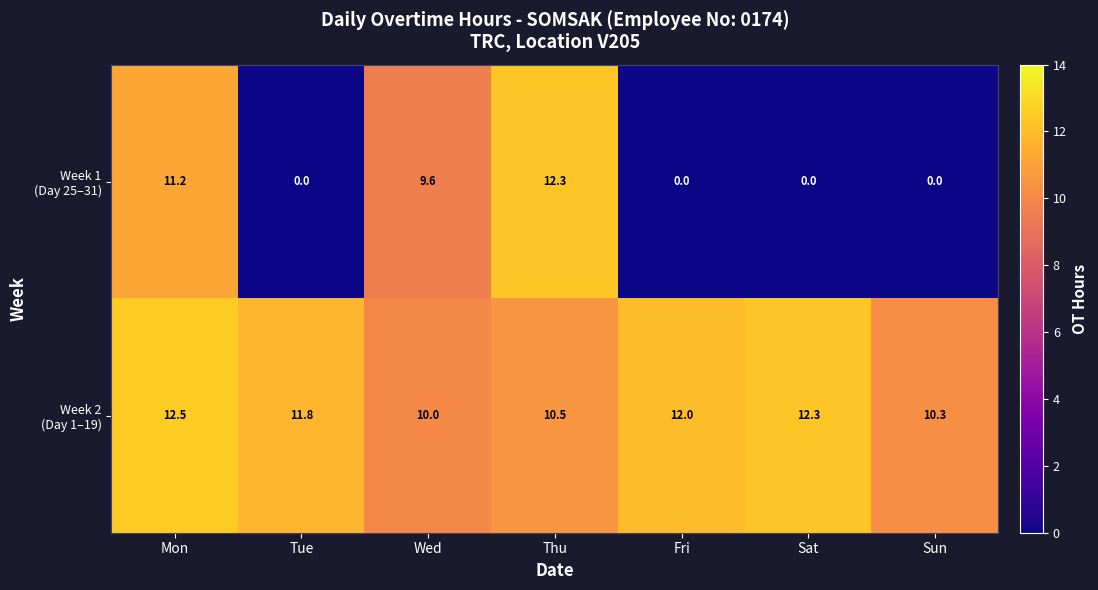

At which category is the sum across all series the highest?

Mon